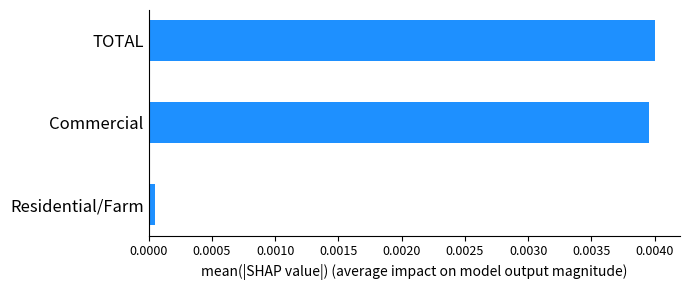

List the labels in order of value, smallest first.

Residential/Farm, Commercial, TOTAL